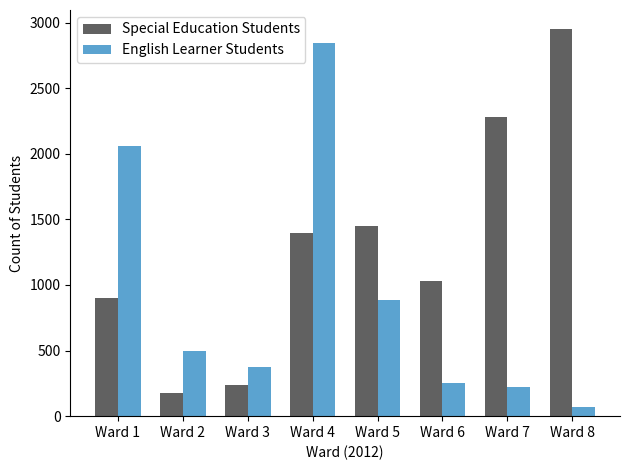

How many values in the English Learner Students series are below 499?

4